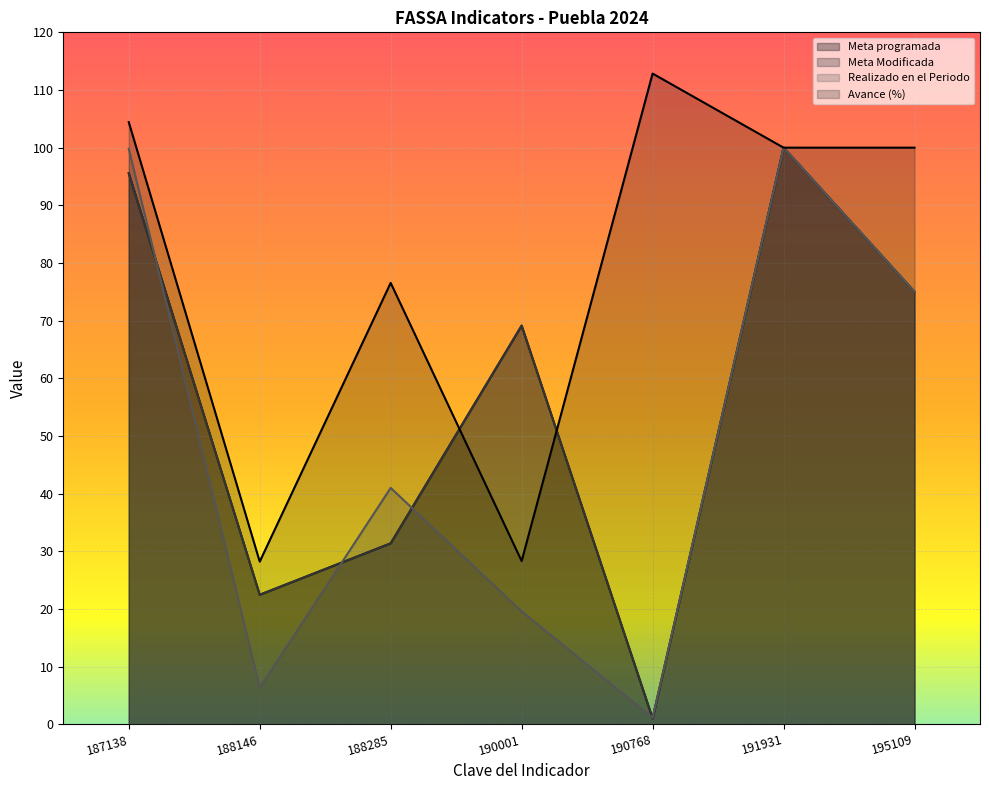

Reading left to right, what are all the values shown in this chart?

Meta programada: 95.6	22.5	31.4	69.1	1.0	100.0	75.0
Meta Modificada: 95.6	22.5	31.4	69.1	1.0	100.0	75.0
Realizado en el Periodo: 99.8	6.3	41.0	19.6	1.2	100.0	75.0
Avance (%): 104.4	28.2	76.5	28.3	112.8	100.0	100.0